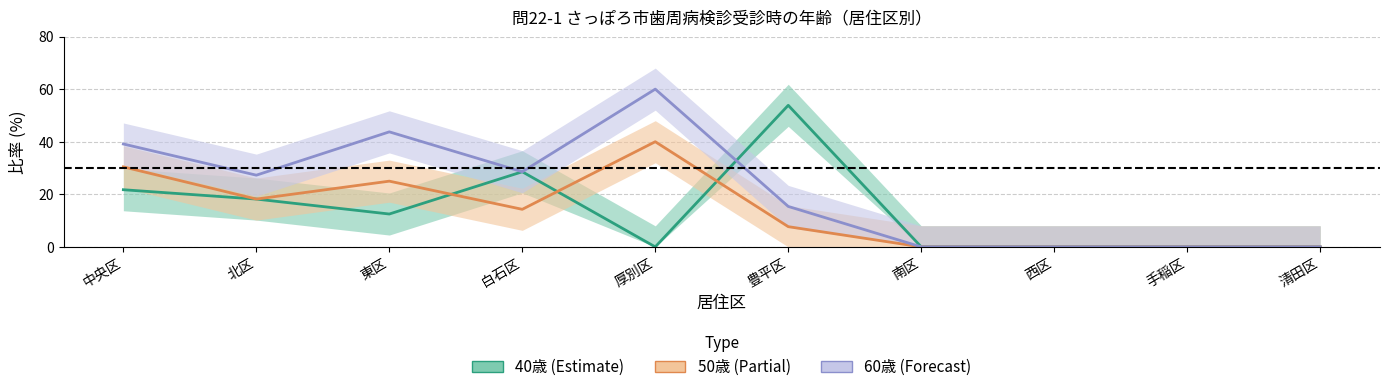

Which series has the widest spread of values?

60歳 (Forecast)